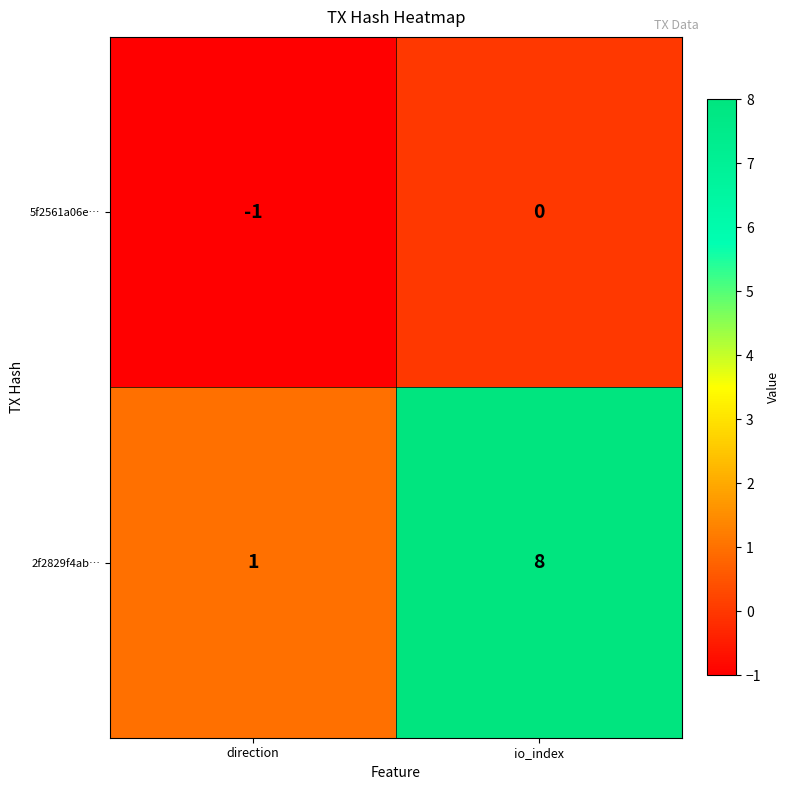

Which label corresponds to the smallest value in the chart?

direction